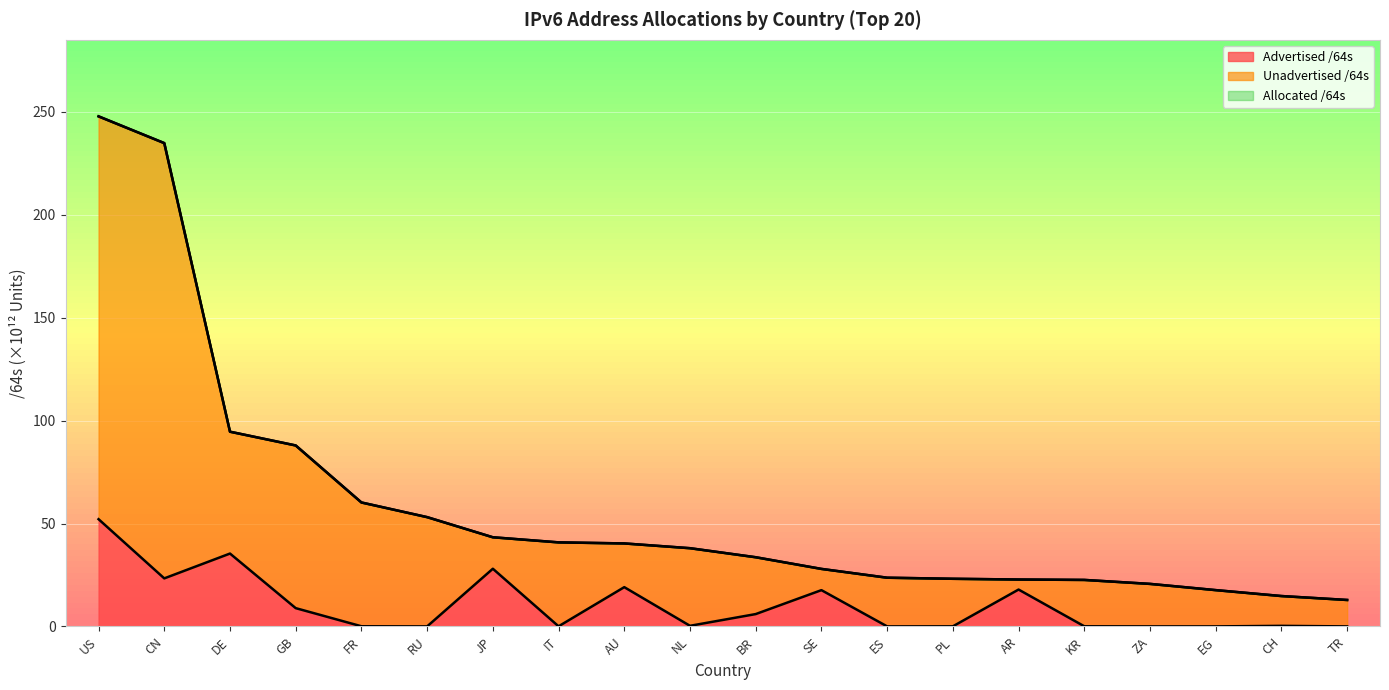

What position from the left is BR?

11